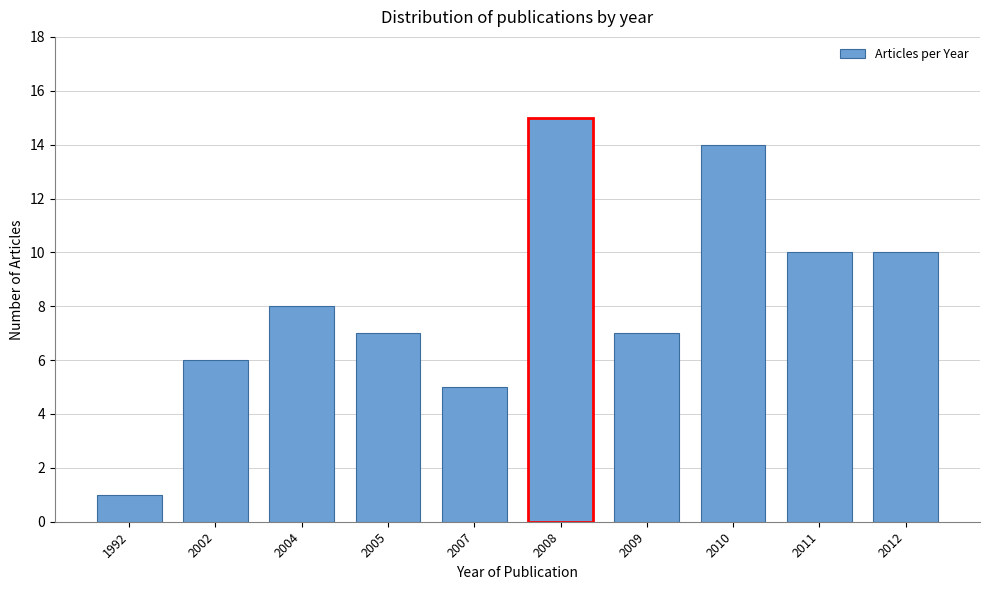

Reading right to left, what are all the values shown in this chart?

2012=10	2011=10	2010=14	2009=7	2008=15	2007=5	2005=7	2004=8	2002=6	1992=1